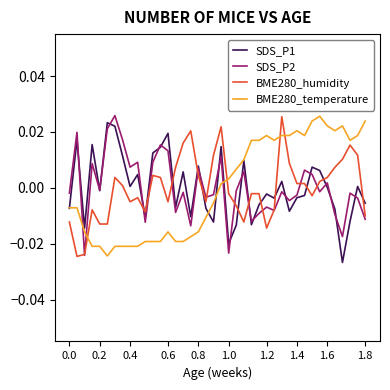

How many intersections are there between BME280_temperature and SDS_P2?

3